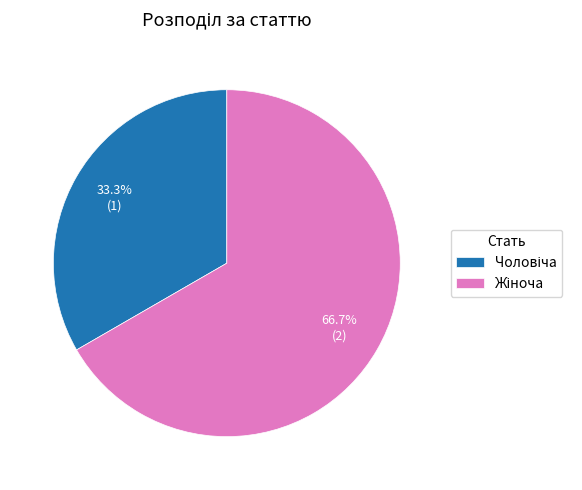

Does any single category account for the majority?

Yes